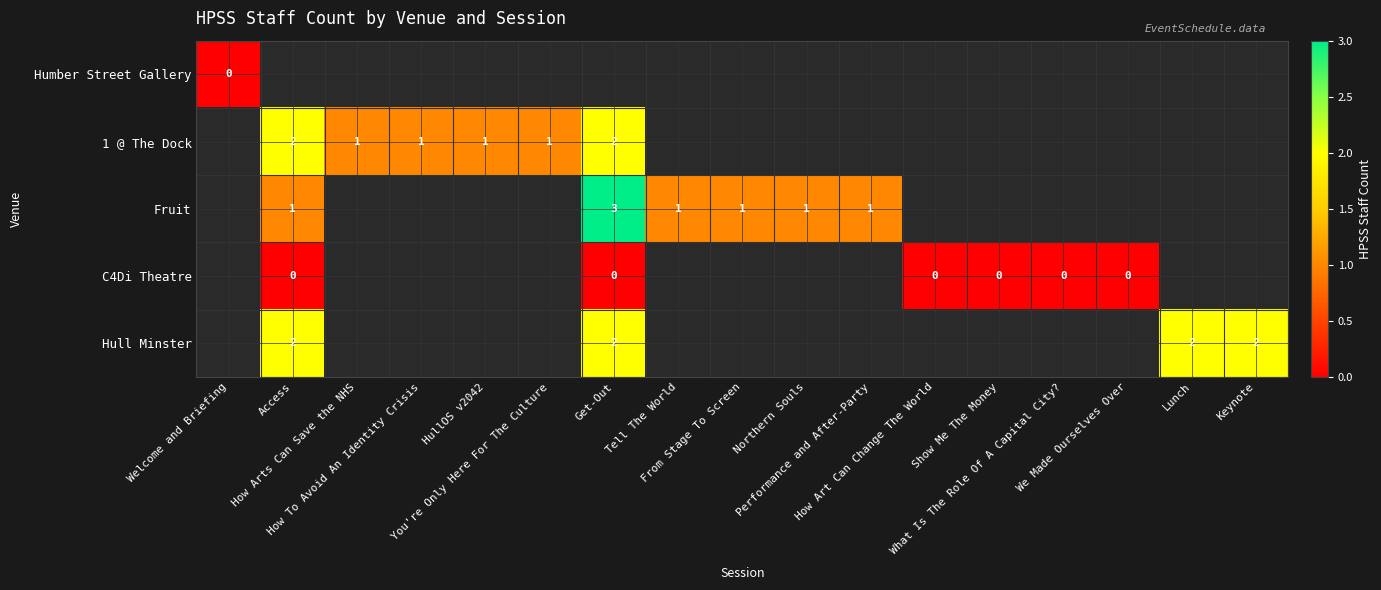

Is the value of Humber Street Gallery at Show Me The Money greater than the value of Hull Minster at Get-Out?

No